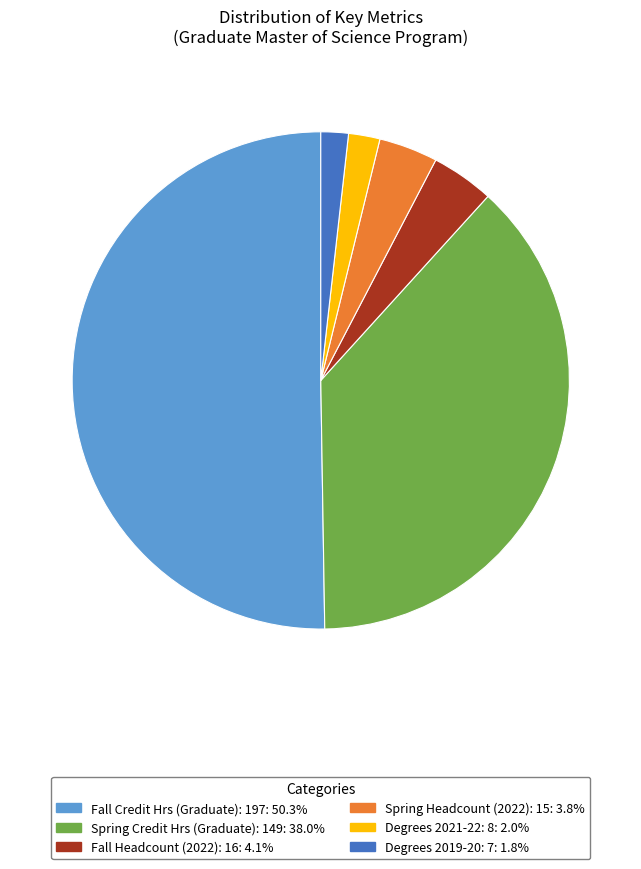

Count the number of slices in the pie.

6